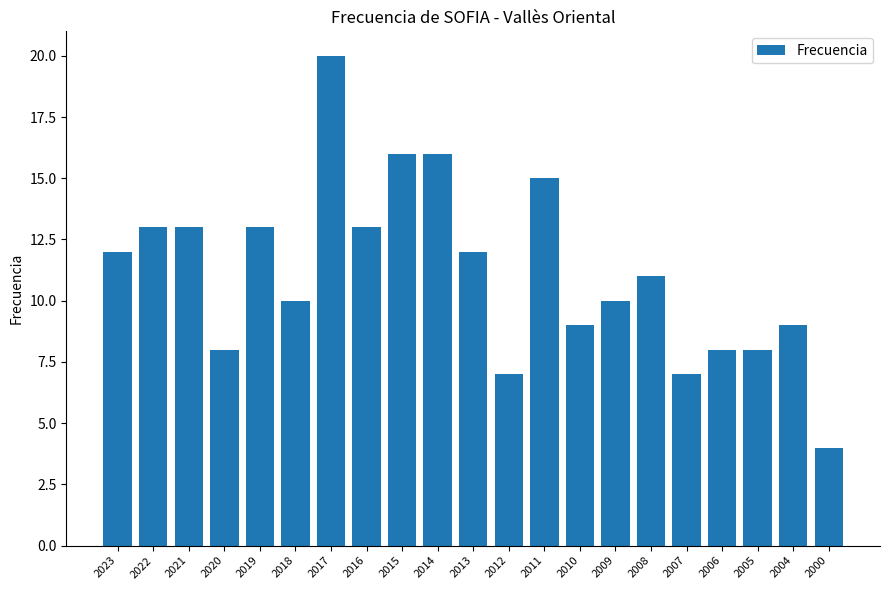

What is the smallest value displayed?

4